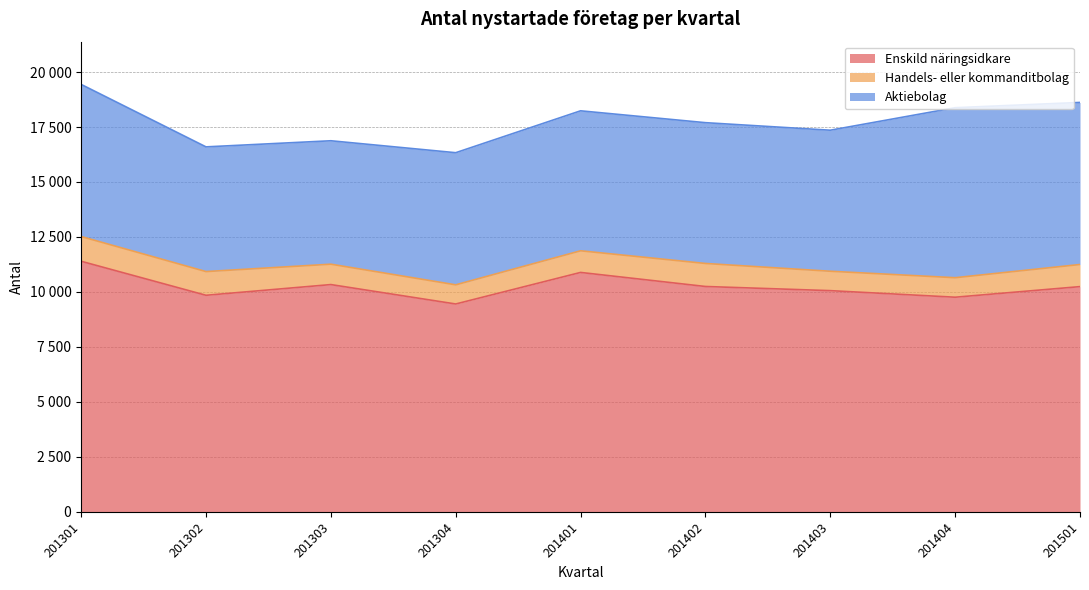

What is the average value of the Handels- eller kommanditbolag series?

979